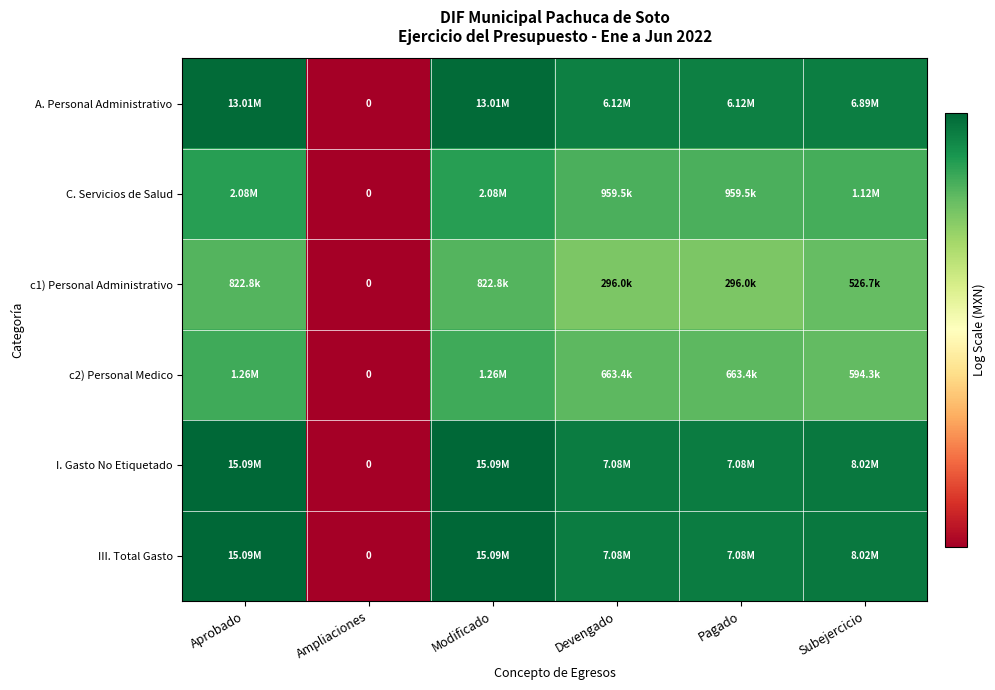

How many distinct data groups are displayed?

6